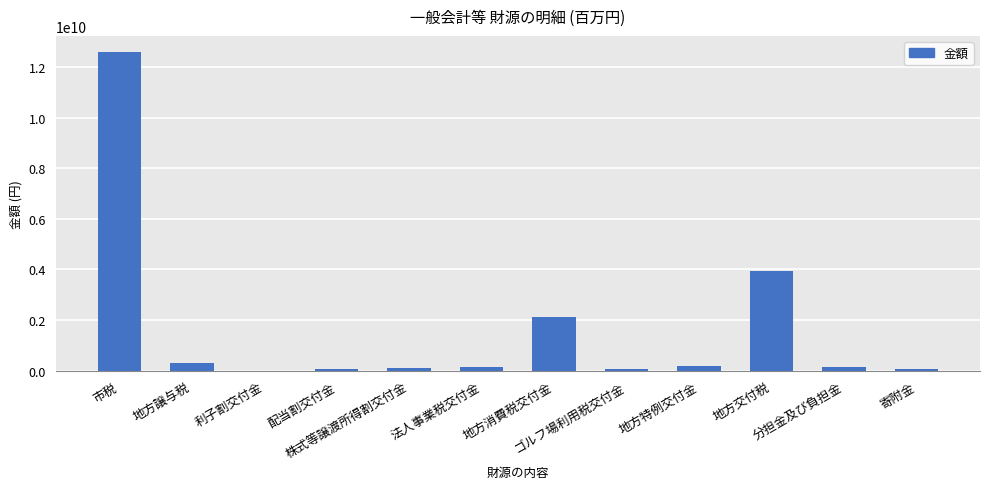

What is the sum of all values?

19712039229